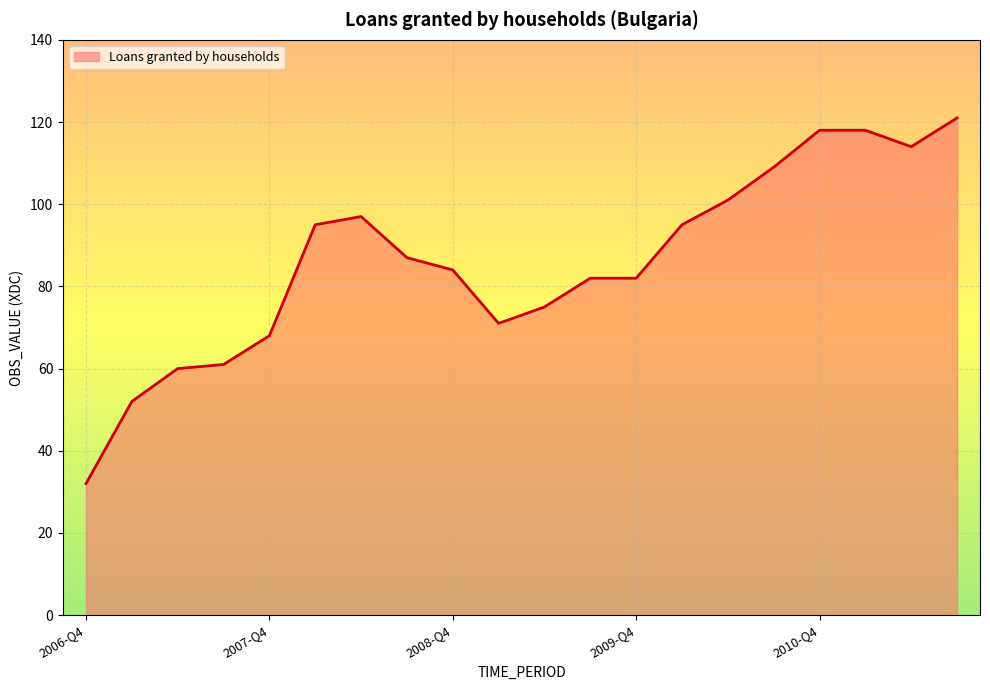

Reading right to left, extract all data points from this chart.

121	114	118	118	109	101	95	82	82	75	71	84	87	97	95	68	61	60	52	32